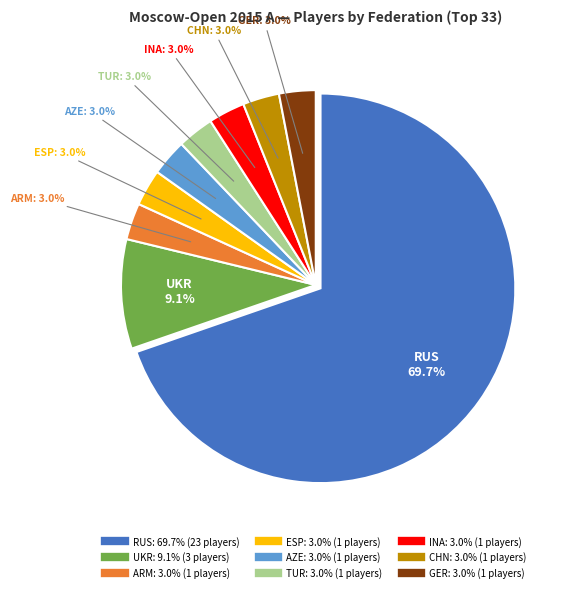

What portion of the pie excludes INA?

97.0%